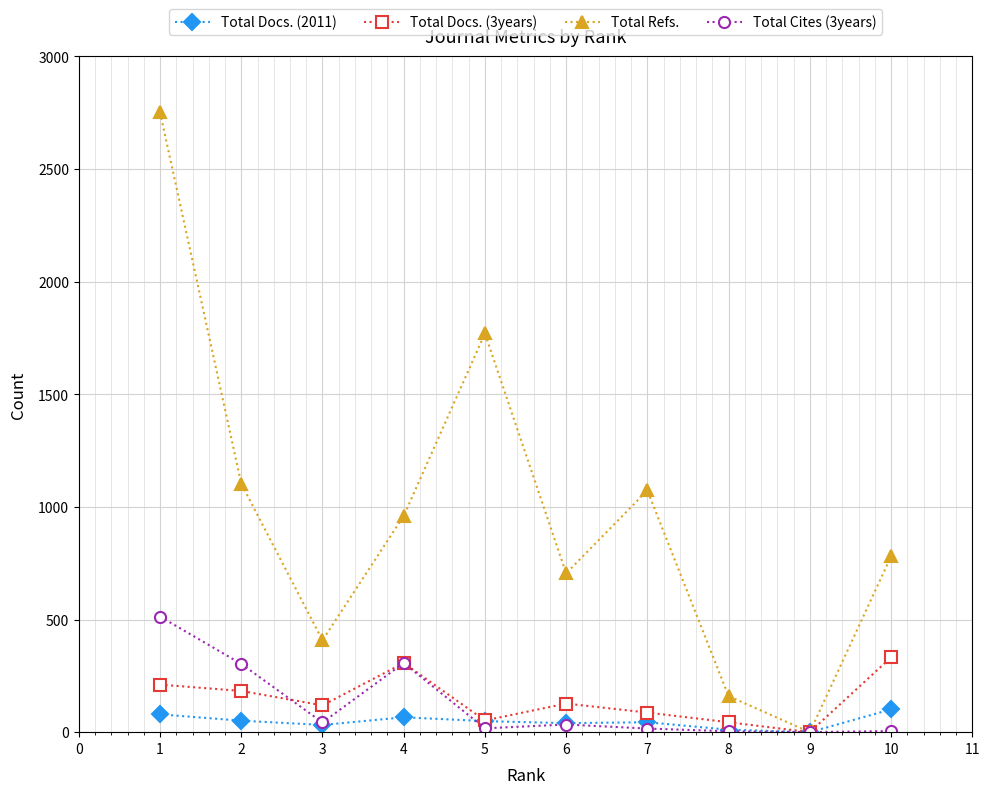

What value does the Total Docs. (2011) series have at 9, to the nearest 5?

0